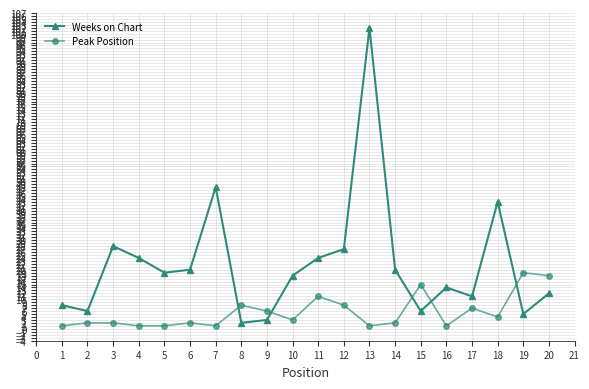

What is the sum of all Weeks on Chart values?

440